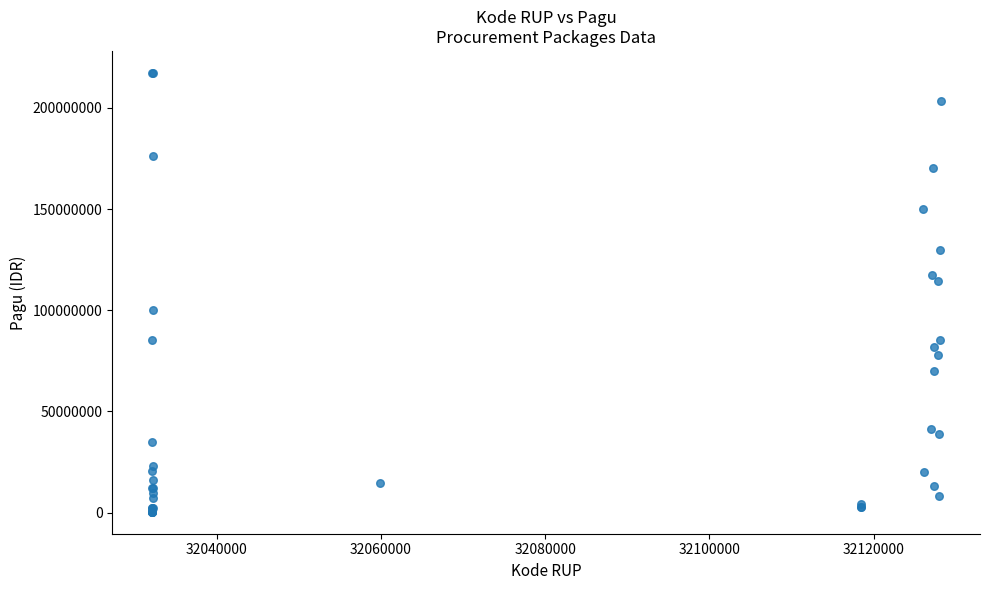

What Y value in the scatter plot is closest to 108830000?

114296000